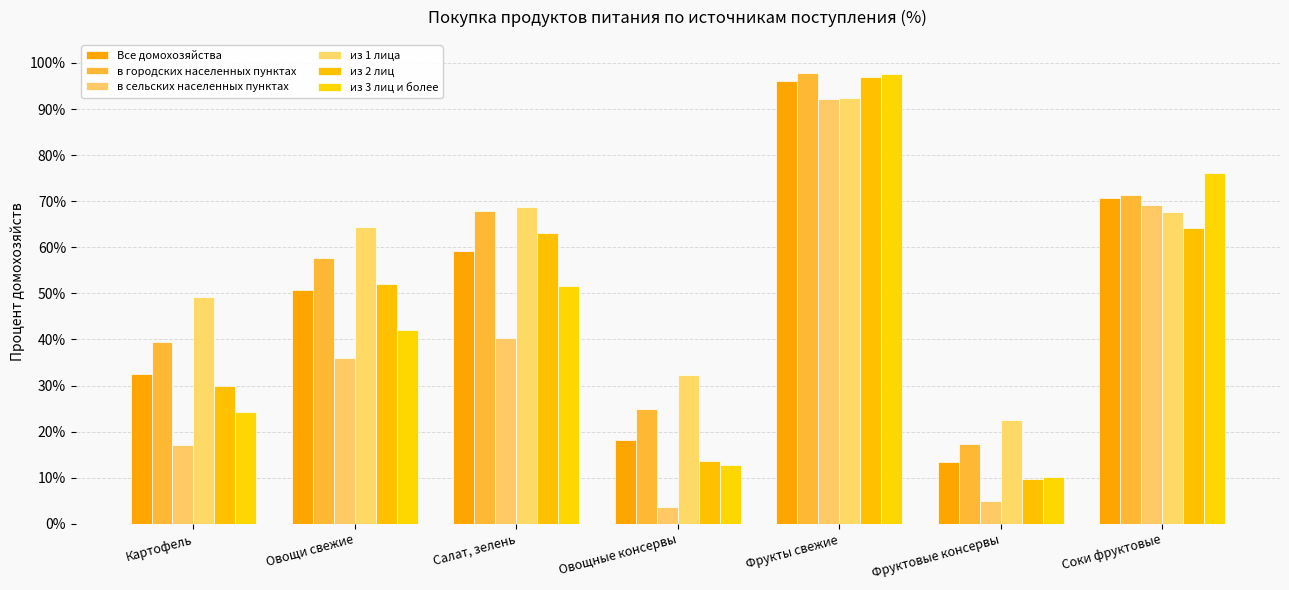

How many bars are there in total?

42